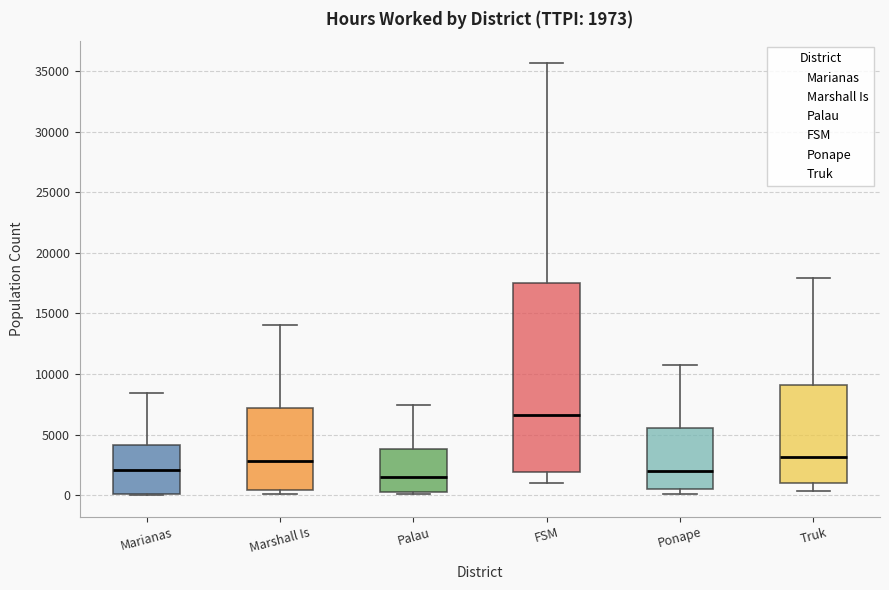

Which box is the tallest, from its lower edge to its upper edge?

FSM